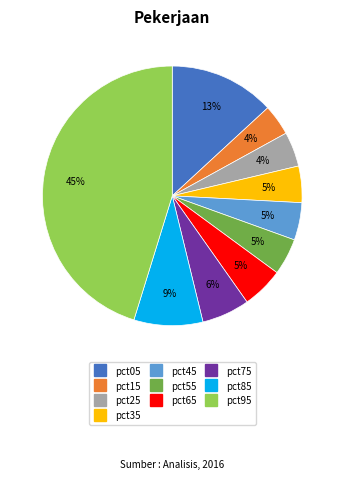

Does pct05 account for over 50% of the chart?

No